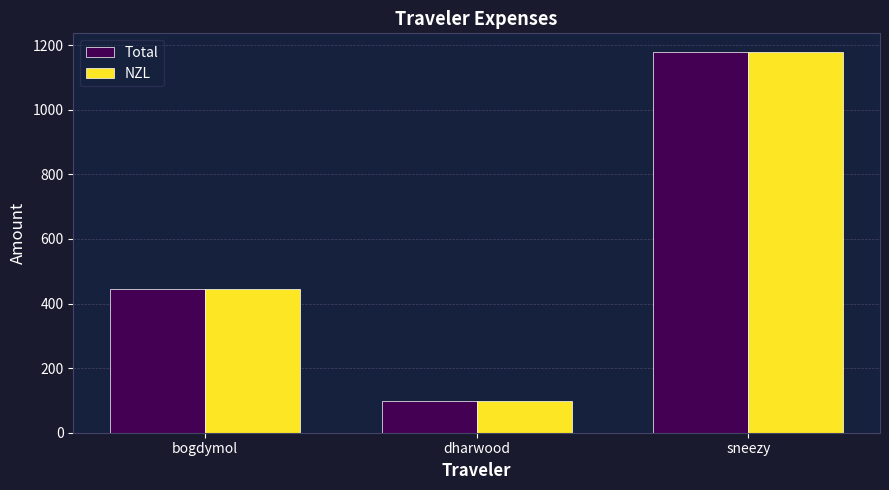

Rank the categories by NZL value from lowest to highest.

dharwood, bogdymol, sneezy